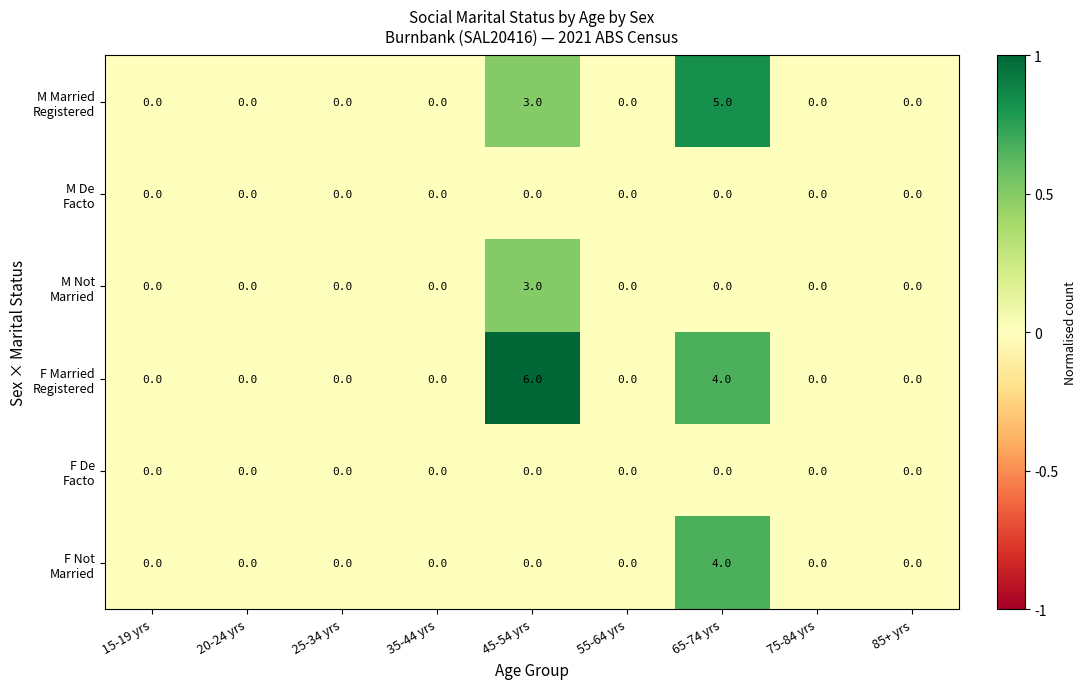

What is the maximum value shown in the chart?

6